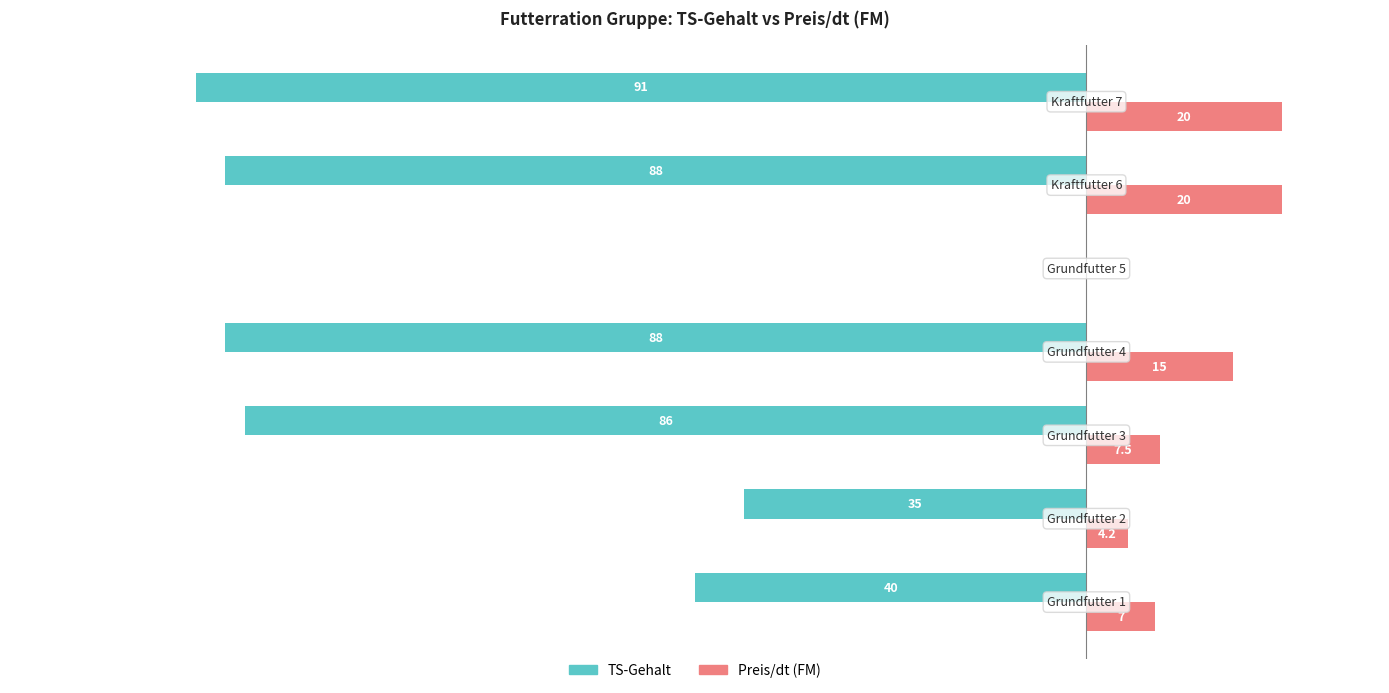

Which series has the largest total across all categories?

Preis/dt (FM)